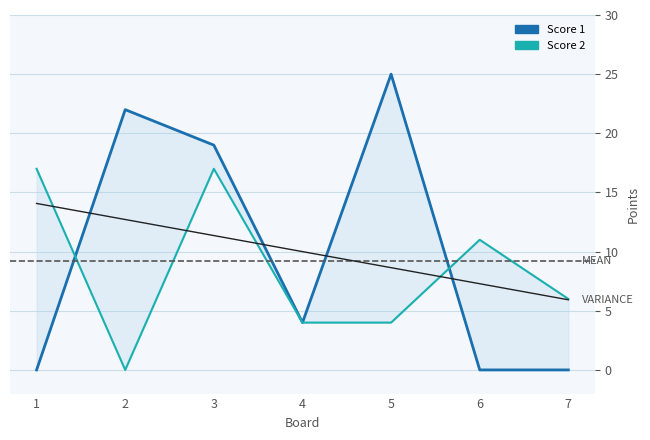

True or false: Score 2 and Score 1 cross at least once.

True